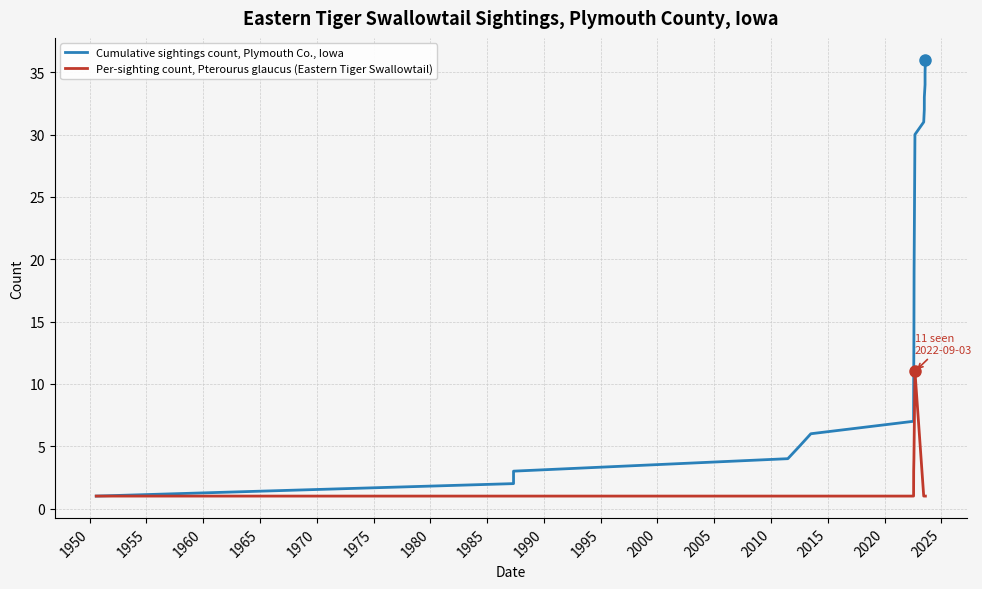

What are all the series names shown in the legend?

Cumulative sightings count, Plymouth Co., Iowa, Per-sighting count, Pterourus glaucus (Eastern Tiger Swallowtail)